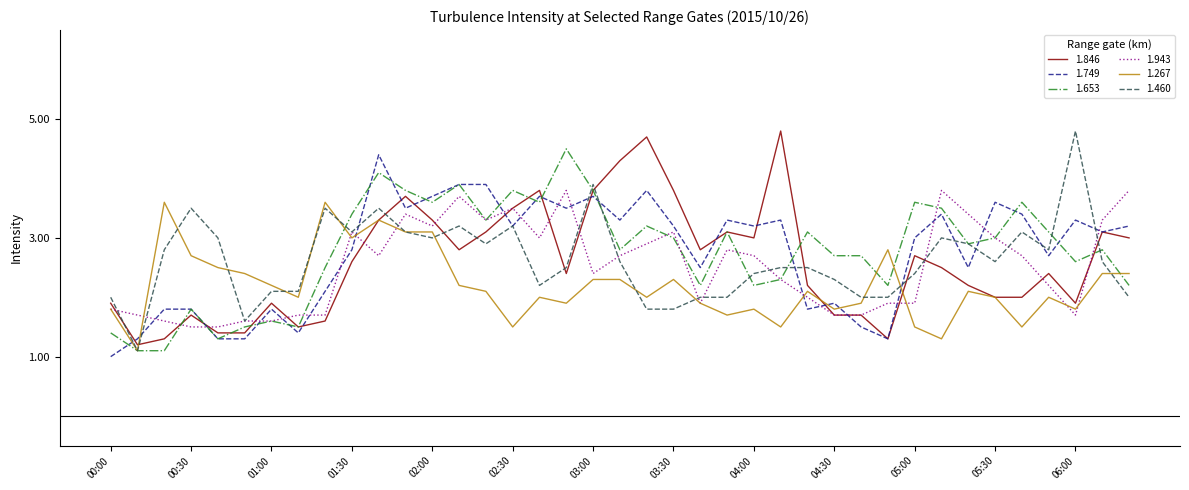

What is the sum of all 1.749 values?

107.4